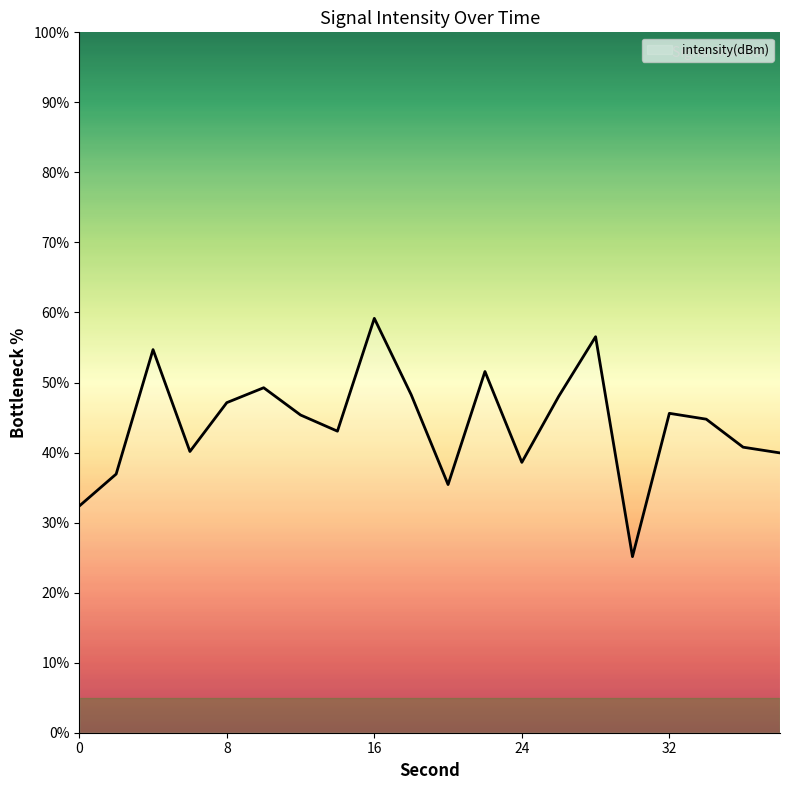

What is the difference between the maximum and minimum values?

34.0